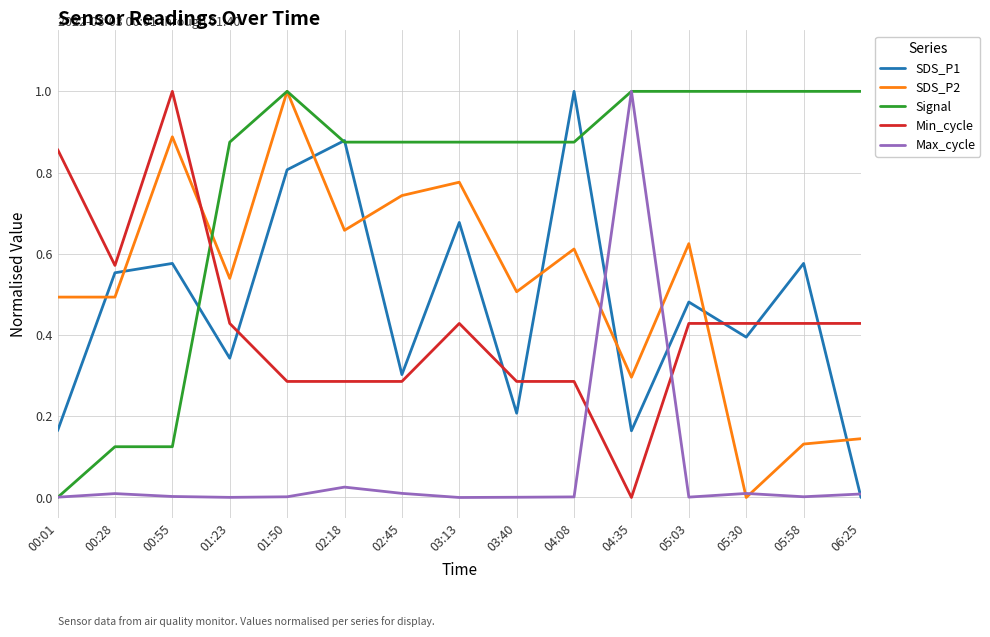

What is the difference between the highest and lowest values at 05:58?

1.0